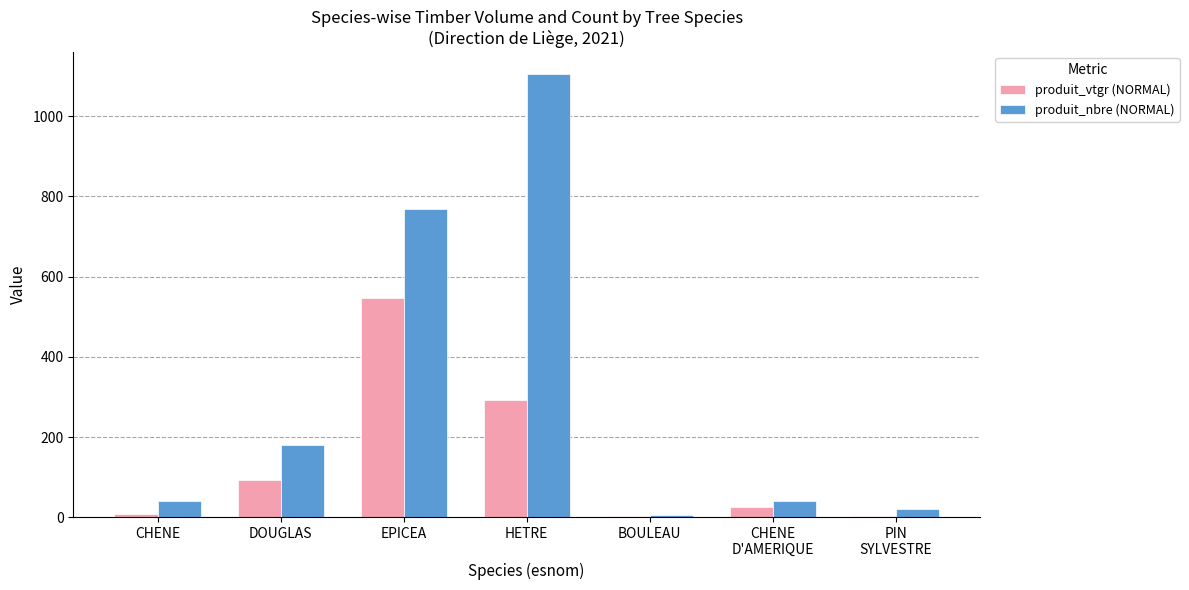

What is the approximate value of produit_vtgr (NORMAL) at DOUGLAS?

92.4